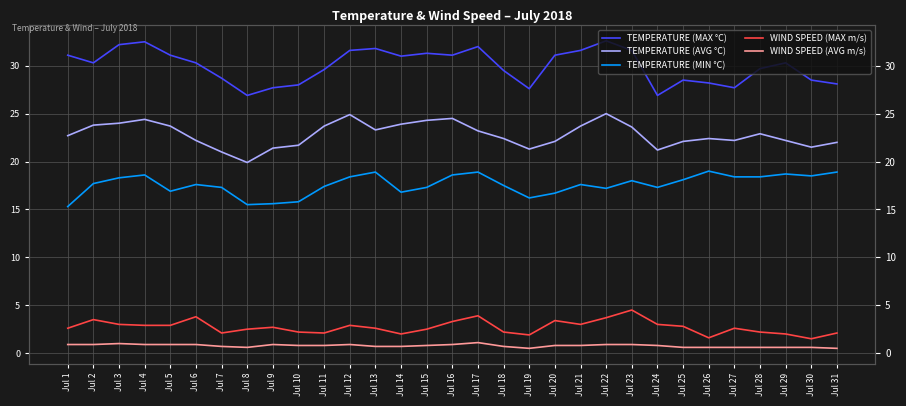

Reading right to left, transcribe all the data shown in this chart.

TEMPERATURE (MAX °C): 28.1	28.5	30.3	29.7	27.7	28.2	28.5	26.9	31.6	32.6	31.6	31.1	27.6	29.5	32.0	31.1	31.3	31.0	31.8	31.6	29.6	28.0	27.7	26.9	28.7	30.3	31.1	32.5	32.2	30.3	31.1
TEMPERATURE (AVG °C): 22.0	21.5	22.2	22.9	22.2	22.4	22.1	21.2	23.6	25.0	23.7	22.1	21.3	22.4	23.2	24.5	24.3	23.9	23.3	24.9	23.7	21.7	21.4	19.9	21.0	22.2	23.7	24.4	24.0	23.8	22.7
TEMPERATURE (MIN °C): 18.9	18.5	18.7	18.4	18.4	19.0	18.1	17.3	18.0	17.2	17.6	16.7	16.2	17.5	18.9	18.6	17.3	16.8	18.9	18.4	17.4	15.8	15.6	15.5	17.3	17.6	16.9	18.6	18.3	17.7	15.3
WIND SPEED (MAX m/s): 2.1	1.5	2.0	2.2	2.6	1.6	2.8	3.0	4.5	3.7	3.0	3.4	1.9	2.2	3.9	3.3	2.5	2.0	2.6	2.9	2.1	2.2	2.7	2.5	2.1	3.8	2.9	2.9	3.0	3.5	2.6
WIND SPEED (AVG m/s): 0.5	0.6	0.6	0.6	0.6	0.6	0.6	0.8	0.9	0.9	0.8	0.8	0.5	0.7	1.1	0.9	0.8	0.7	0.7	0.9	0.8	0.8	0.9	0.6	0.7	0.9	0.9	0.9	1.0	0.9	0.9